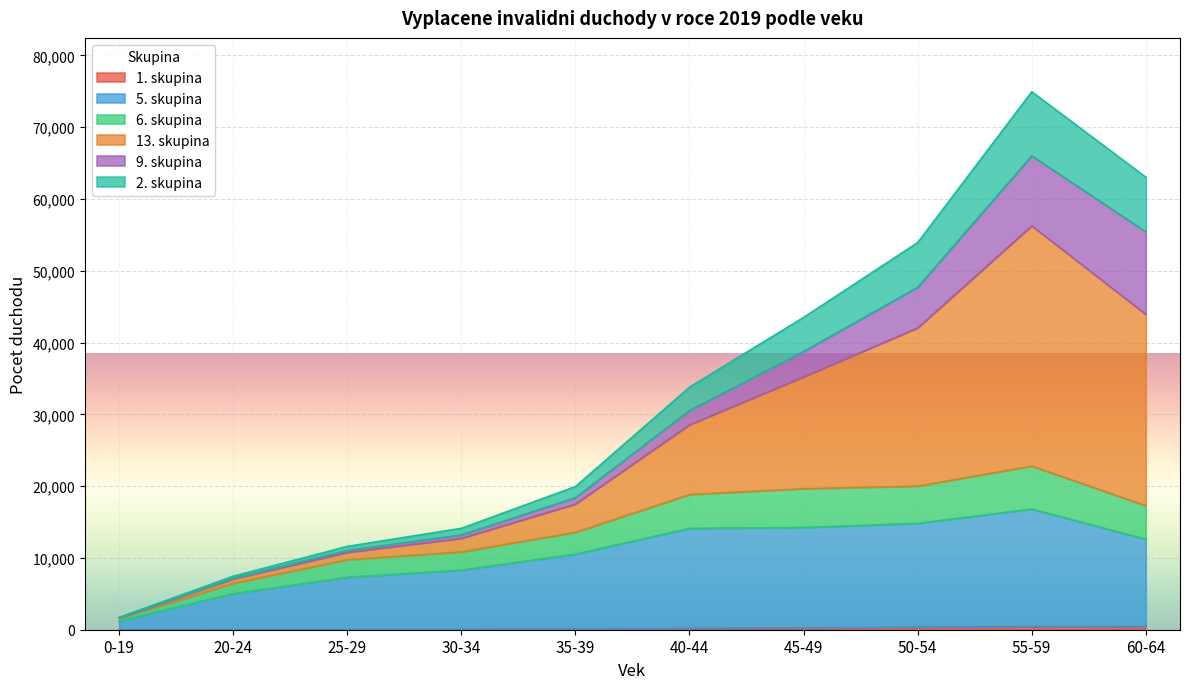

What is the sum of all 5. skupina values?

105114